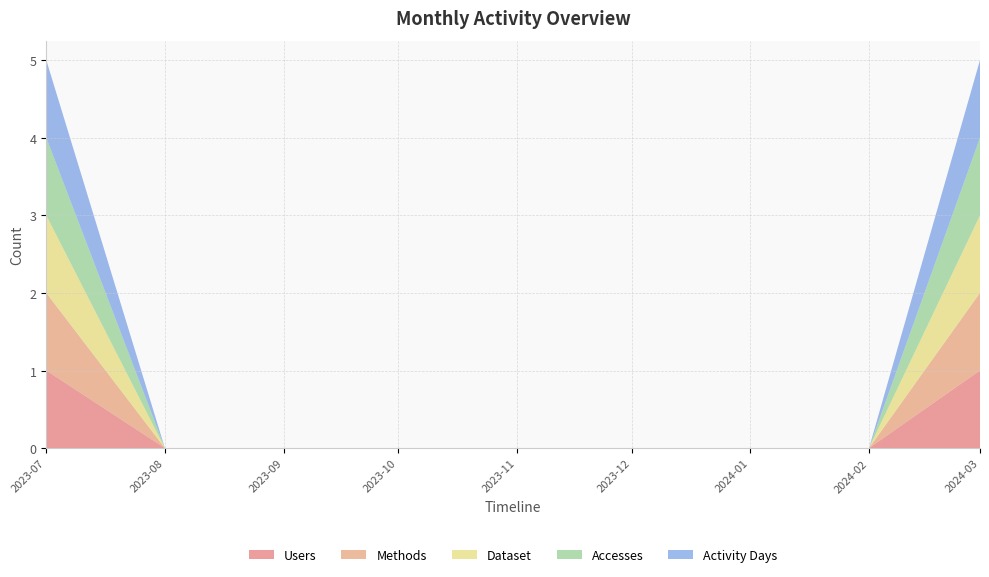

Reading right to left, what are all the values shown in this chart?

Users: 1	0	0	0	0	0	0	0	1
Methods: 1	0	0	0	0	0	0	0	1
Dataset: 1	0	0	0	0	0	0	0	1
Accesses: 1	0	0	0	0	0	0	0	1
Activity Days: 1	0	0	0	0	0	0	0	1